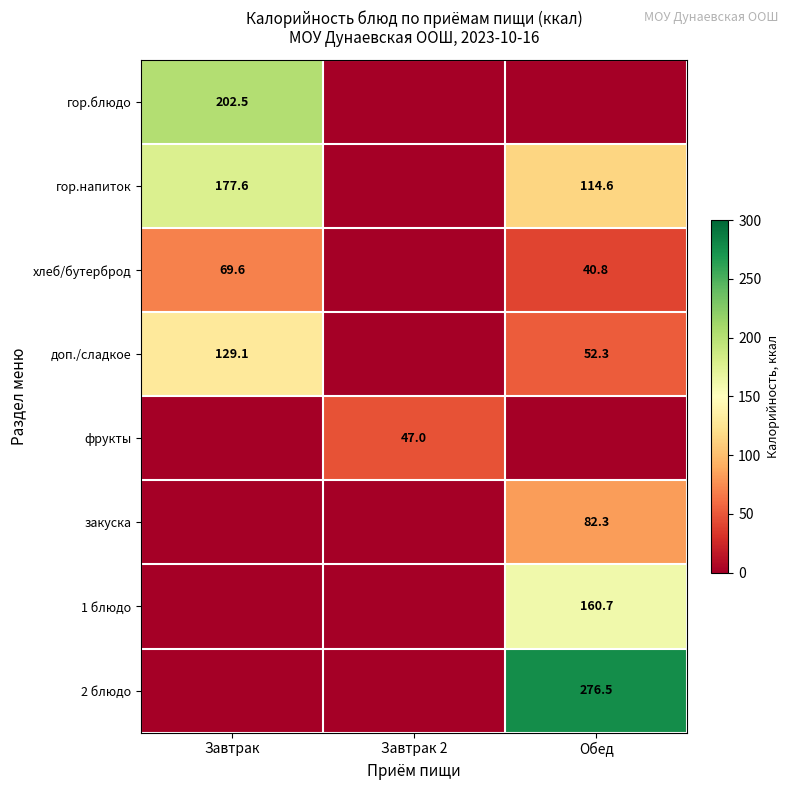

True or false: хлеб/бутерброд has a value of 17.1 at Обед.

False